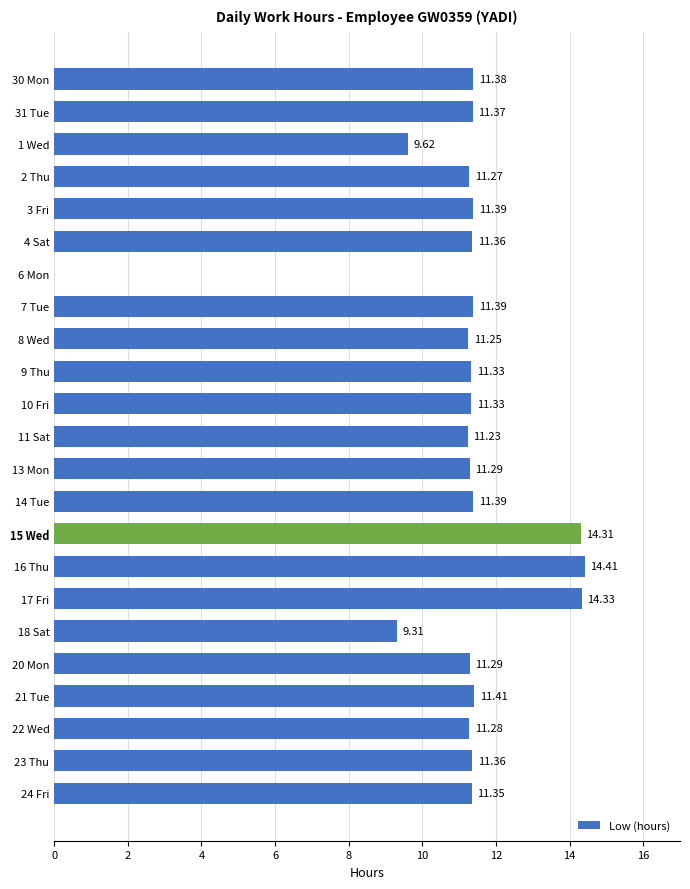

What is the sum of the values at 10 Fri and 6 Mon?

11.3